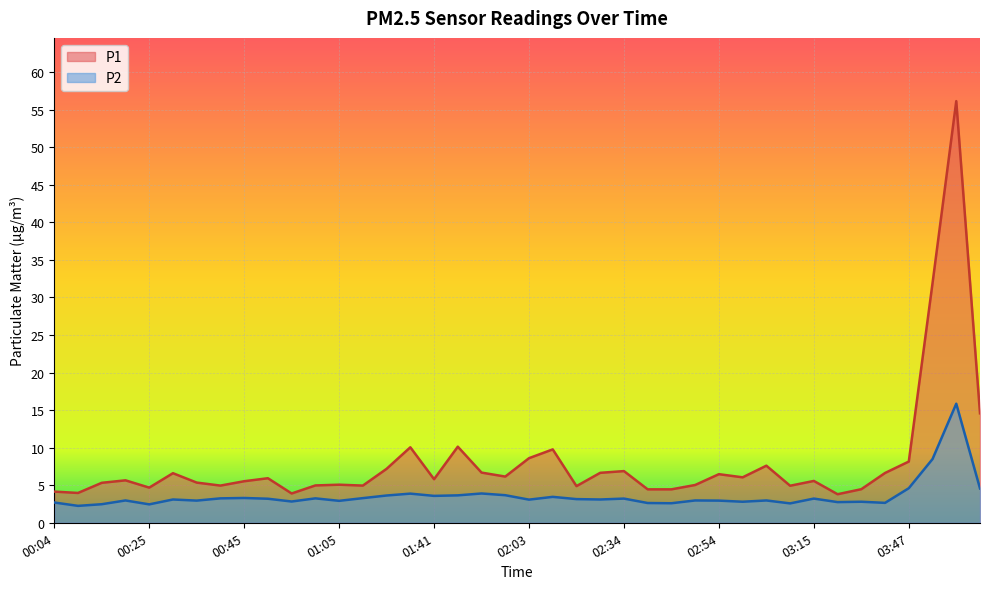

Which category has the highest value across all series?

03:57